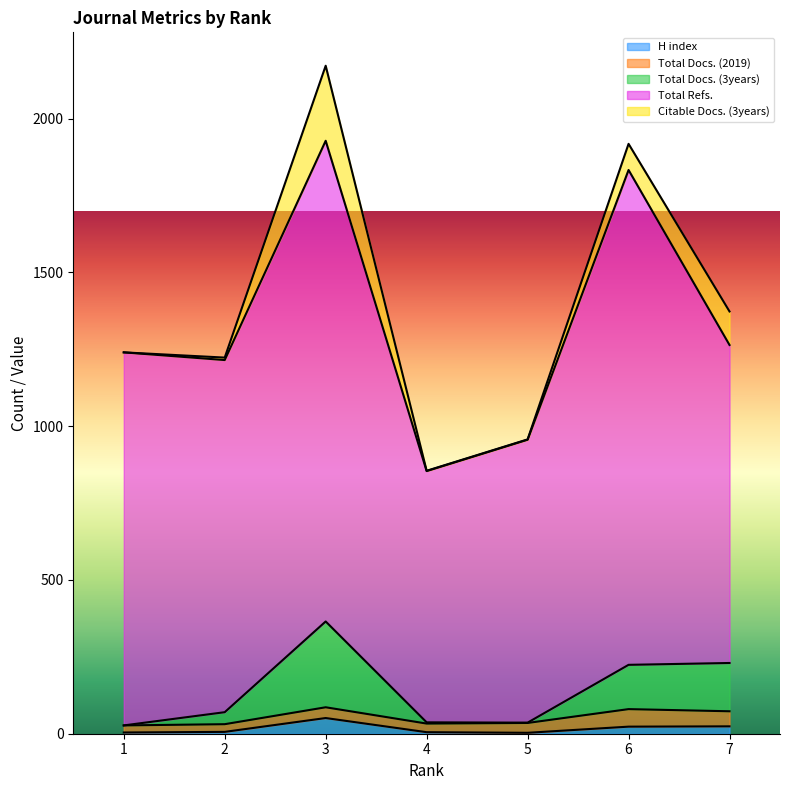

What is the sum of all Total Docs. (2019) values?

249